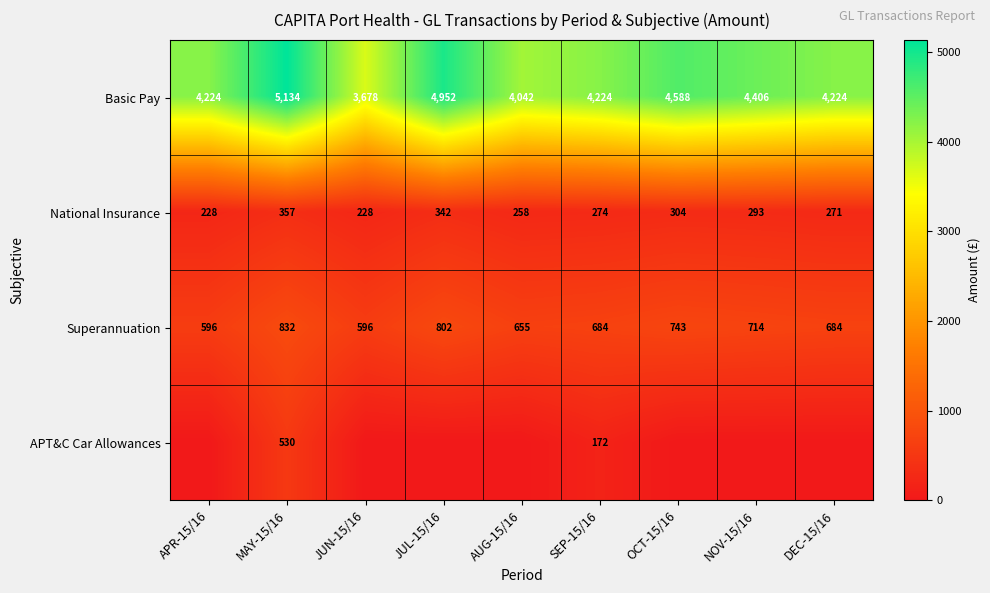

Count the number of categories in the chart.

9